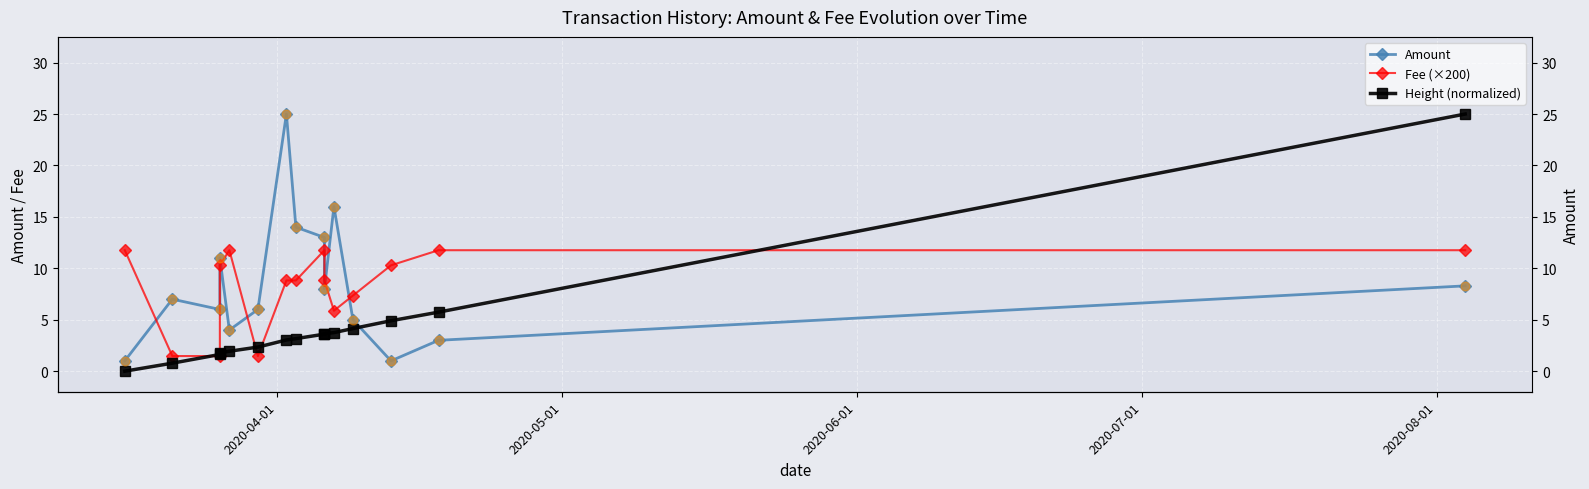

At how many categories does at least one series exceed 8?

11